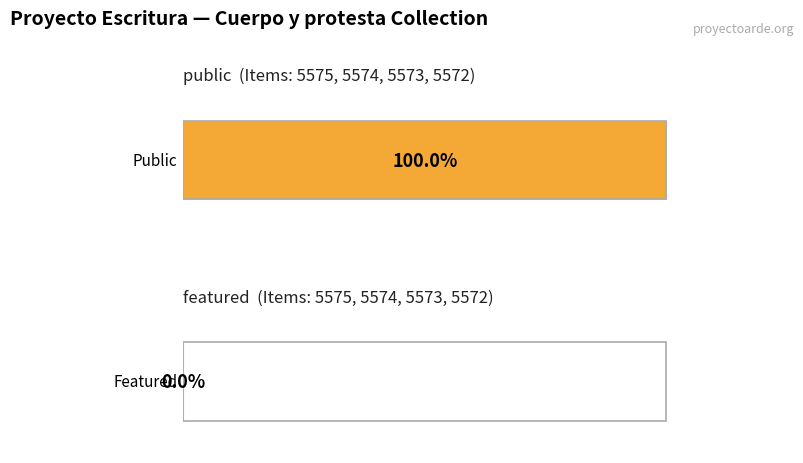

Is it true that public equals 1 at 5574?

True